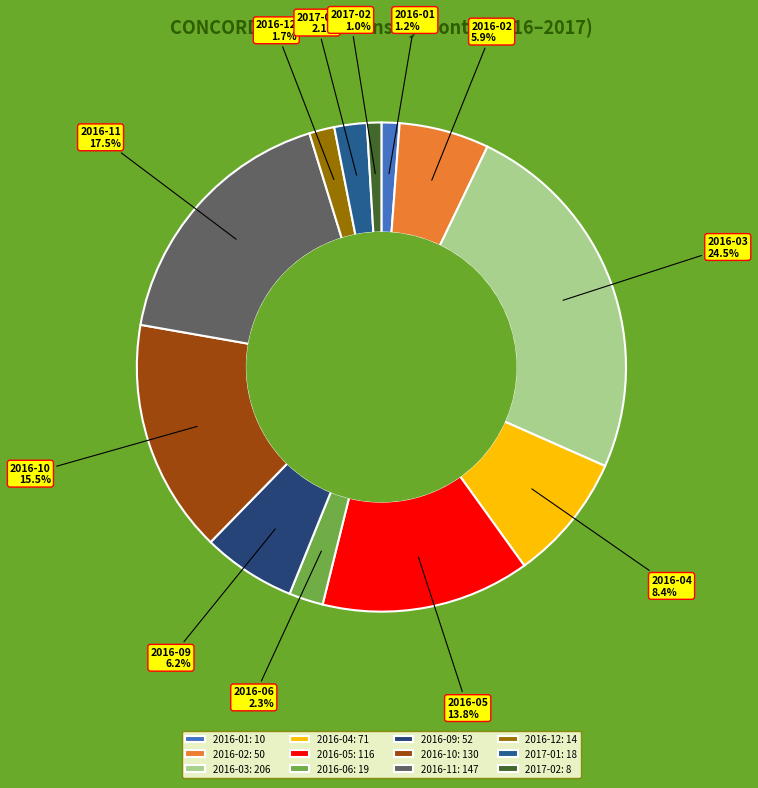

The 2016-01 slice represents 7% of the pie. True or false?

False